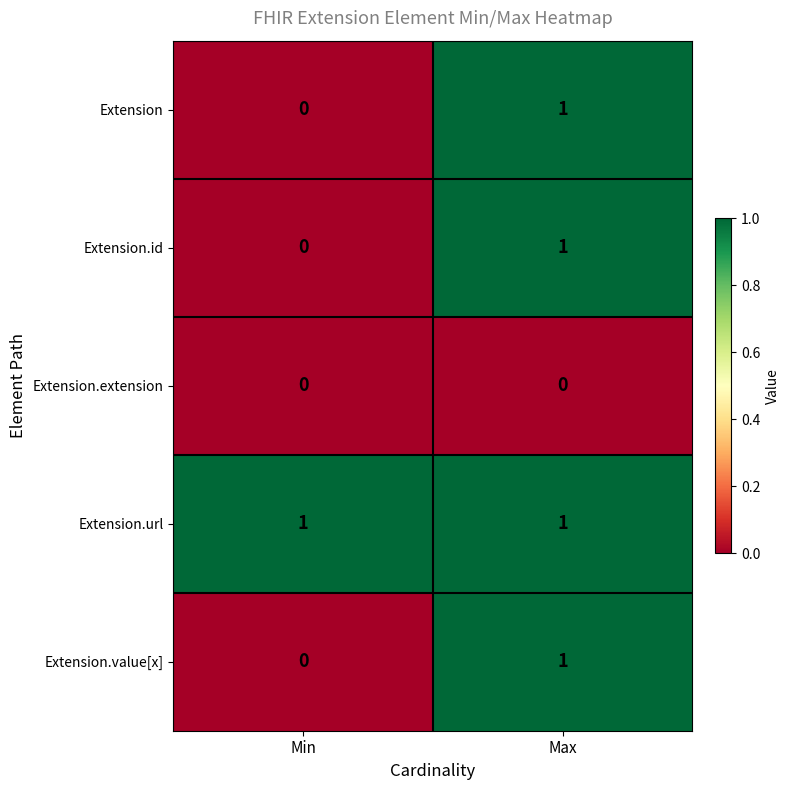

At which category is the sum across all series the highest?

Max